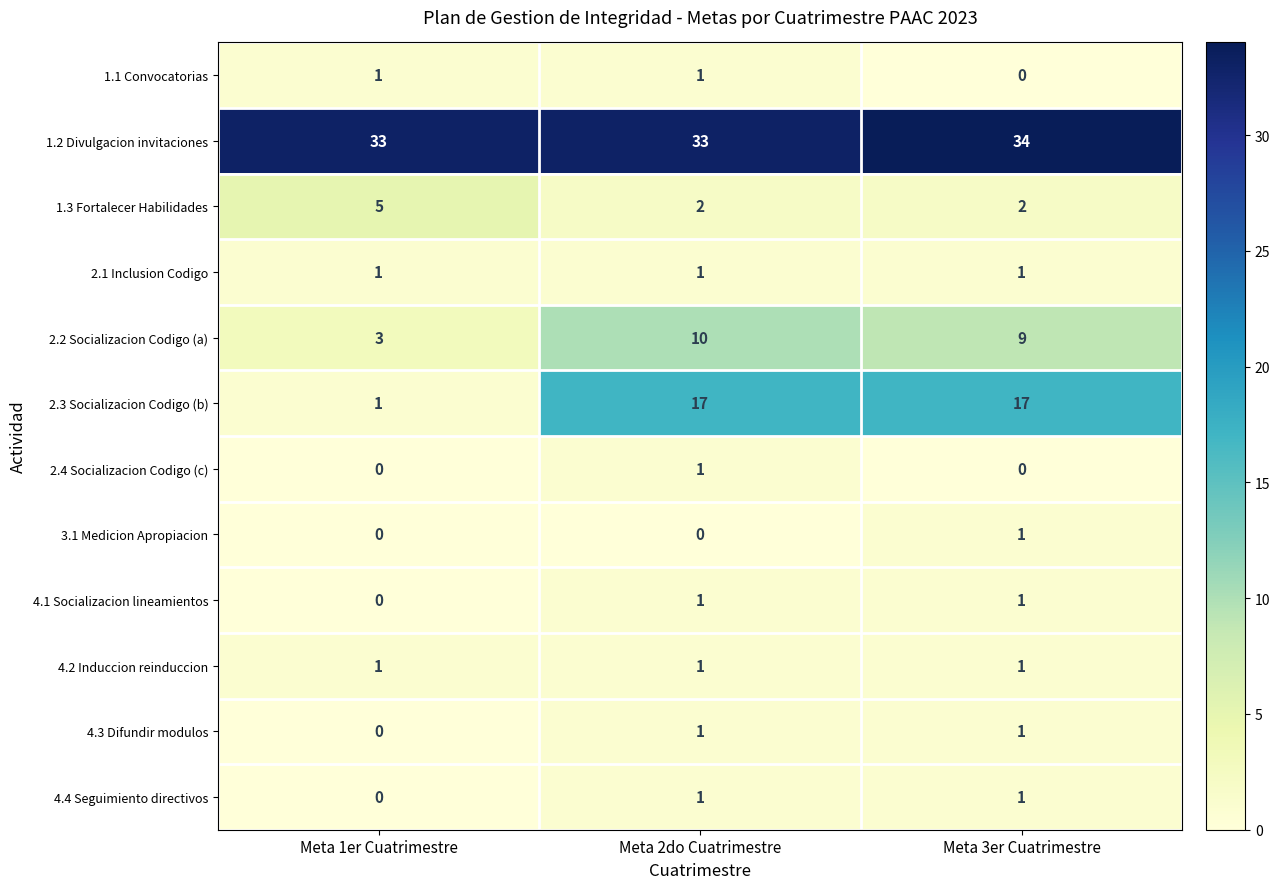

The value of 2.3 Socializacion Codigo (b) at Meta 2do Cuatrimestre is 6. True or false?

False